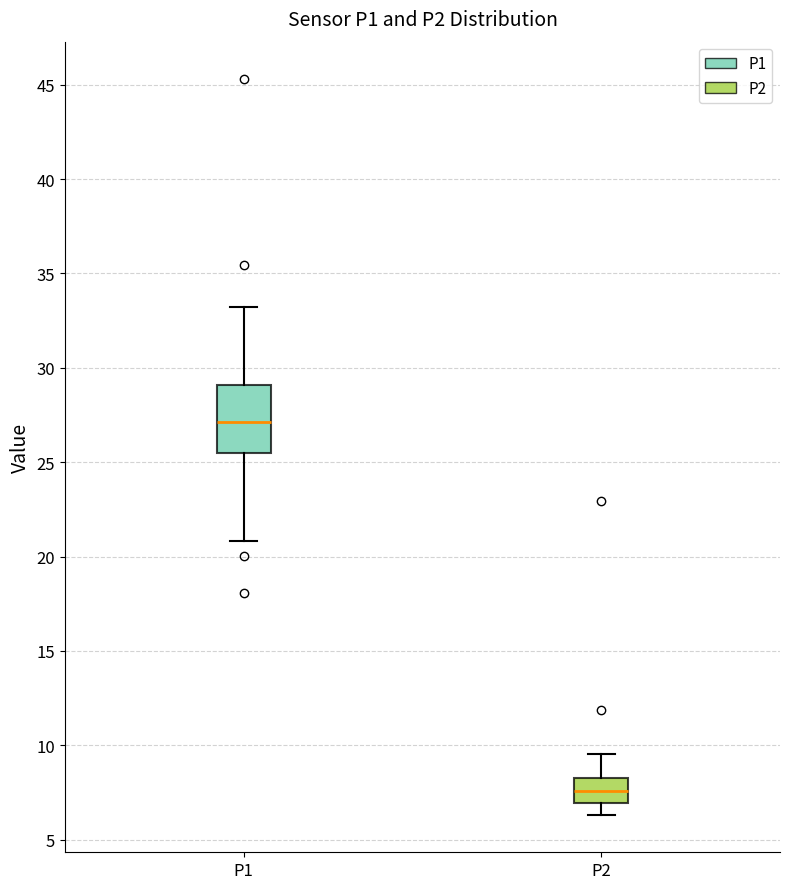

Which box's median line is the lowest?

P2